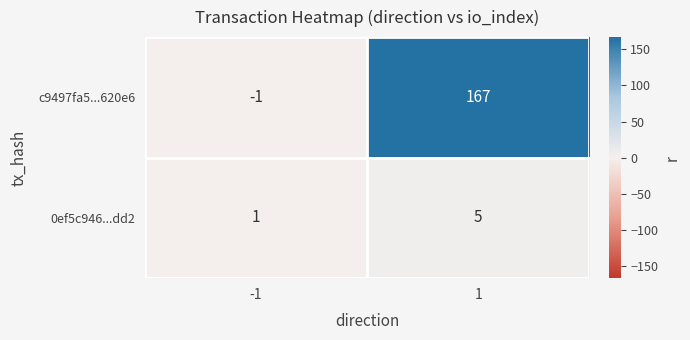

What is the minimum value shown in the chart?

-1